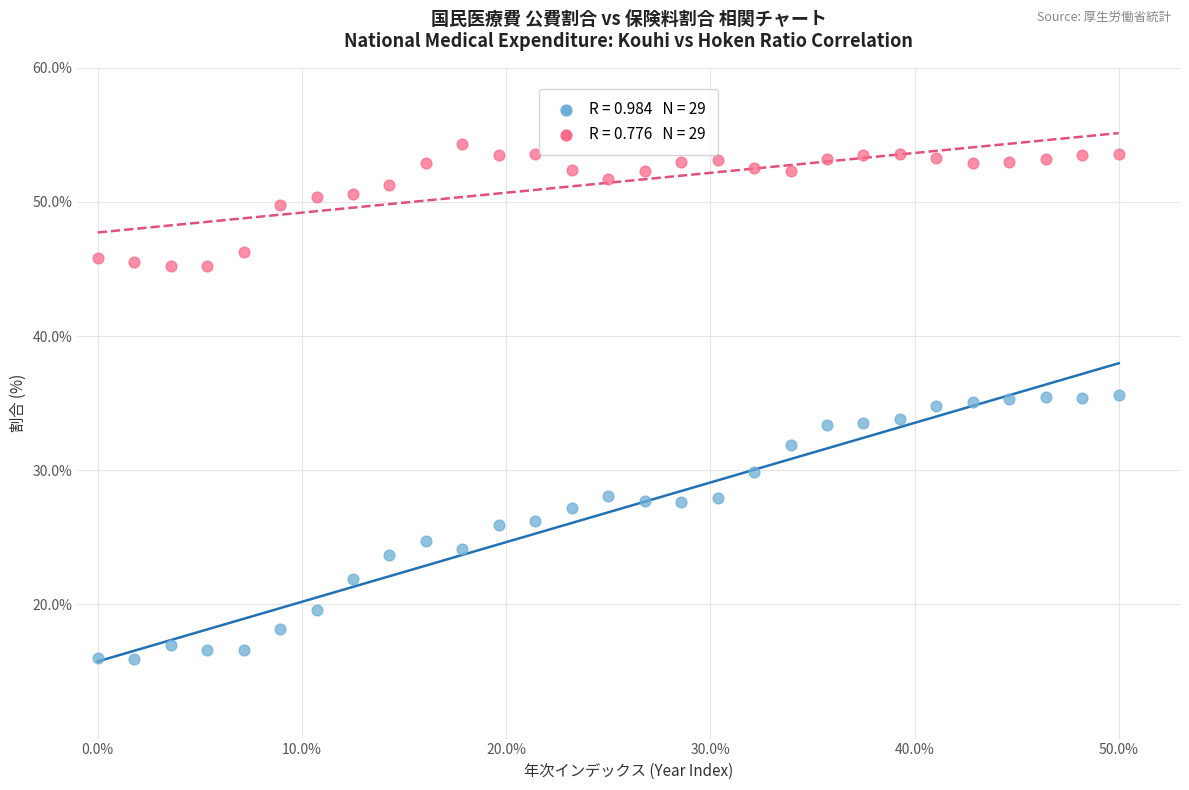

Across all data points, what is the range of Y values (max minus min)?

38.4